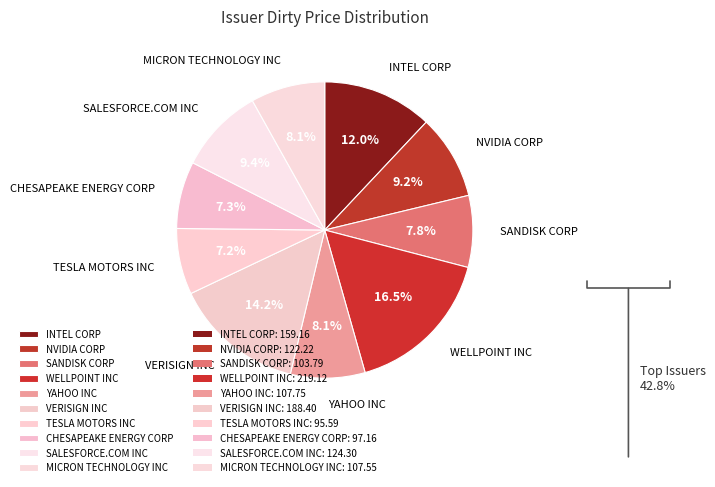

Is there any slice that represents more than half of the pie?

No